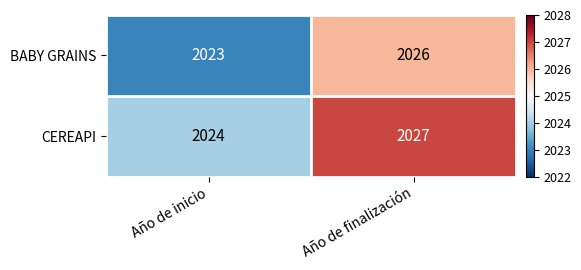

At Año de finalización, list the series in order from largest to smallest.

CEREAPI, BABY GRAINS